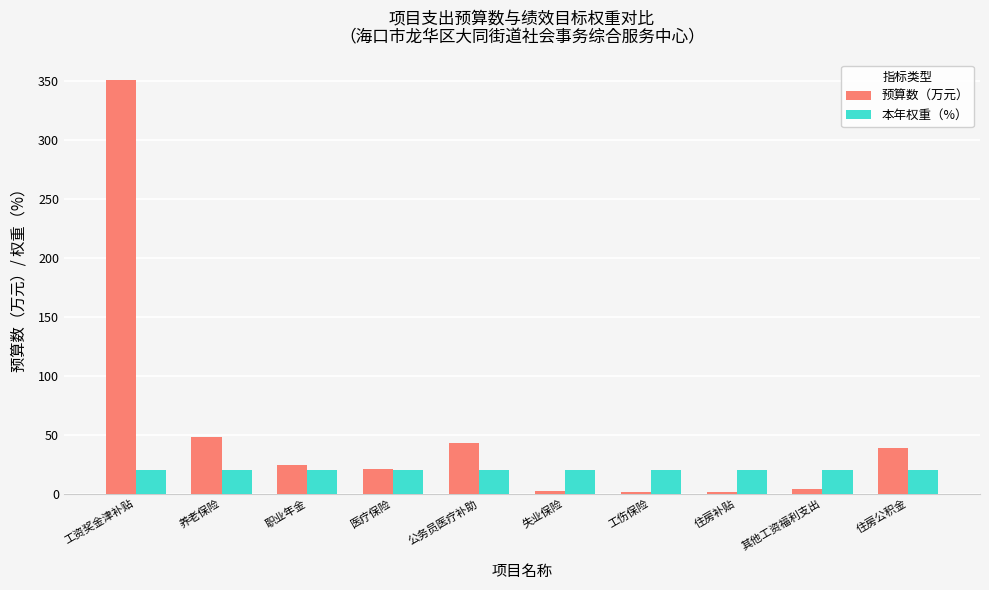

At which category is the sum across all series the highest?

工资奖金津补贴